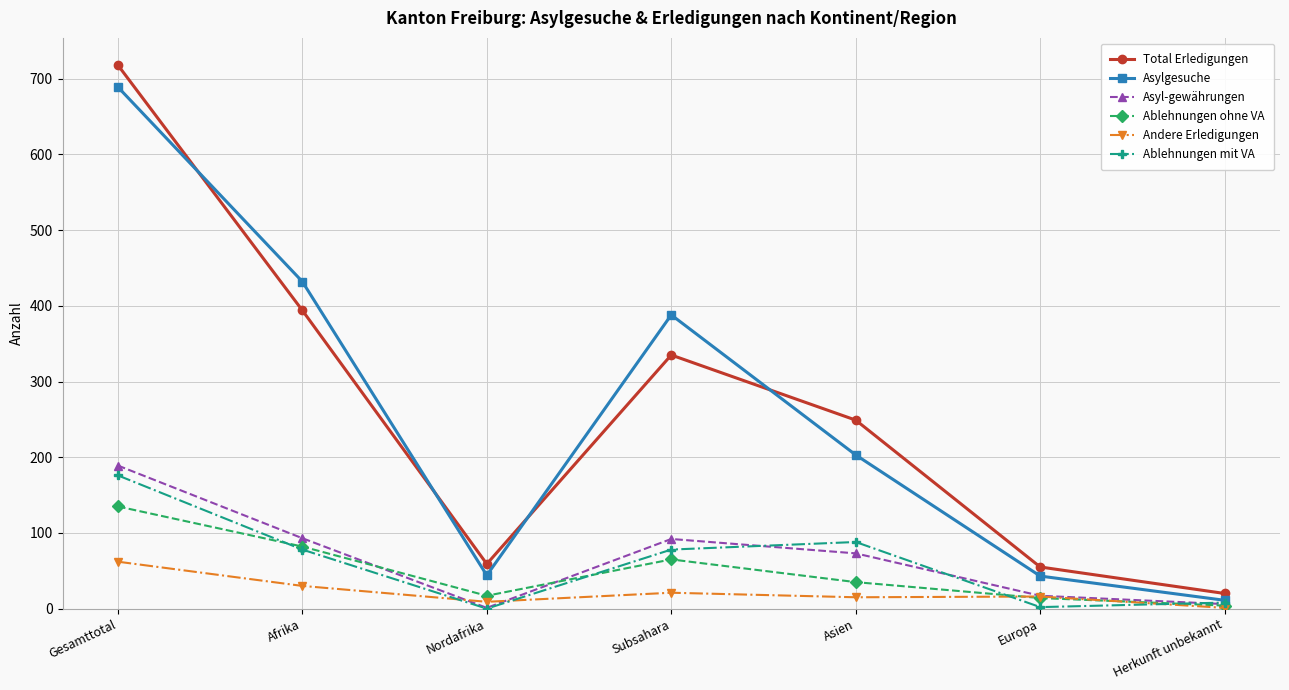

Count the number of categories in the chart.

7